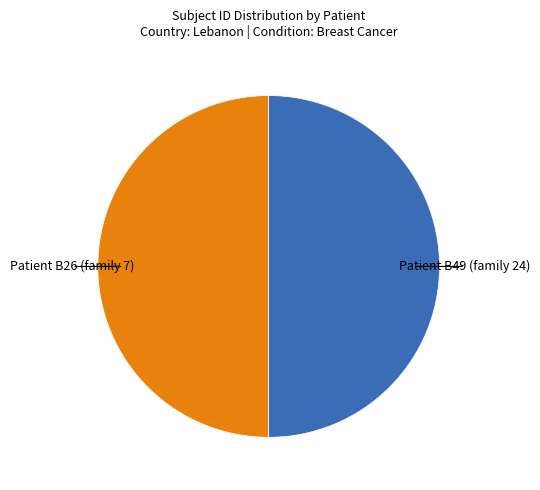

True or false: Patient B26 (family 7) accounts for 44% of the total.

False